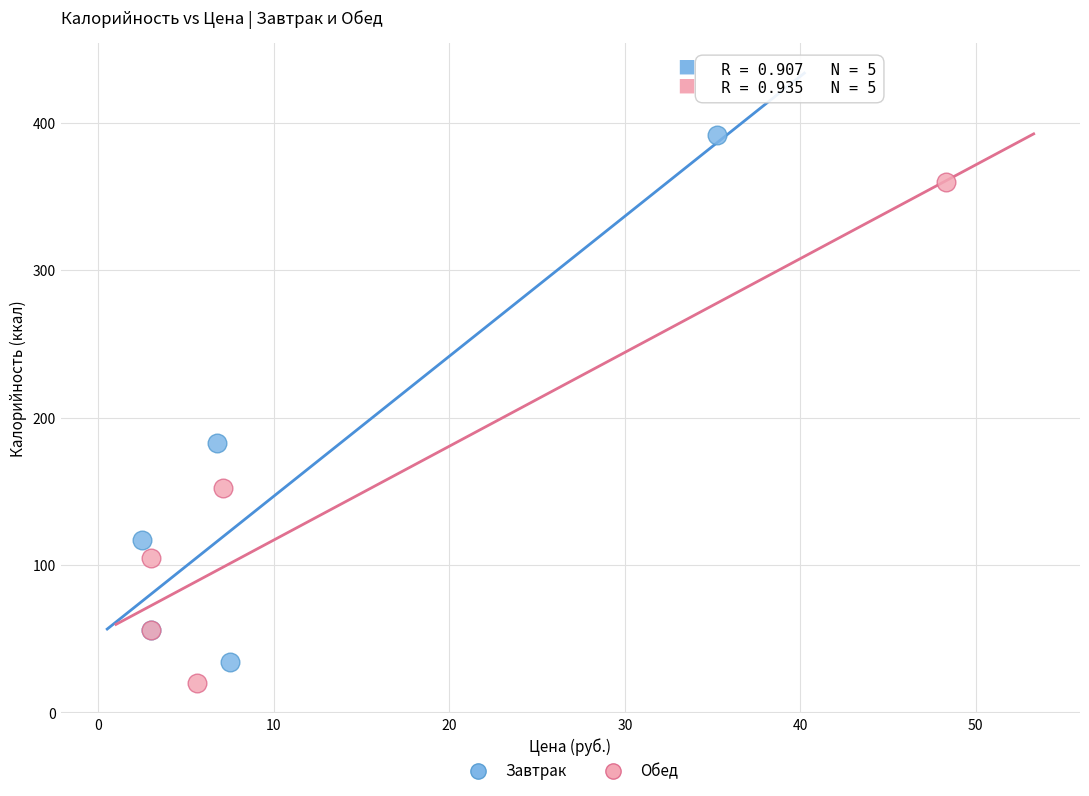

What are all the series names shown in the legend?

Завтрак, Обед